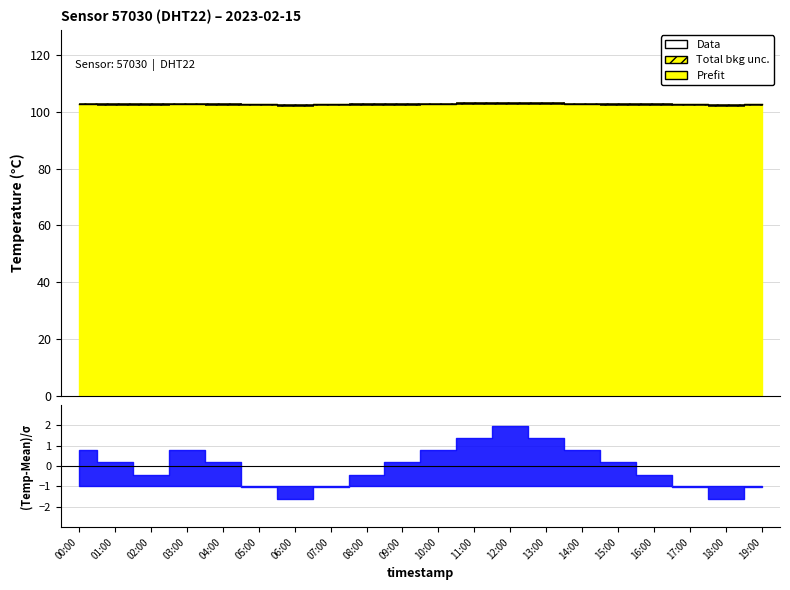

How many interior local valleys (lower than both neighbors) does the data have?

3